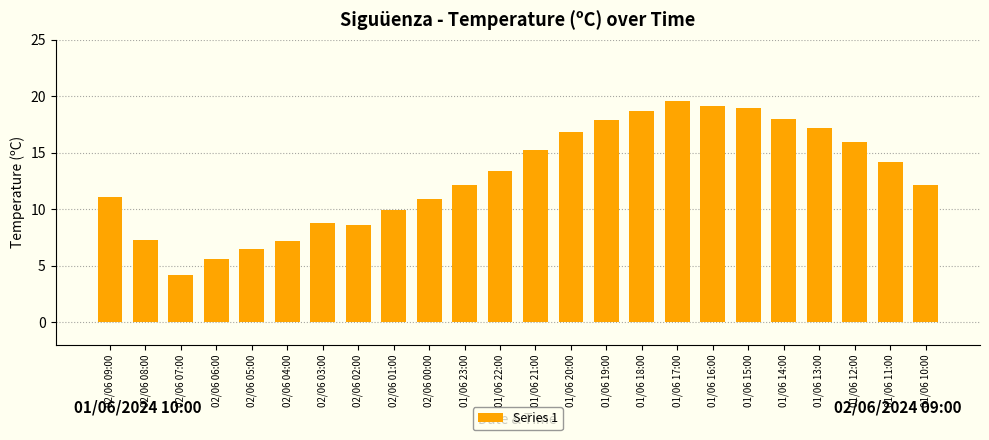

Count the number of categories in the chart.

24